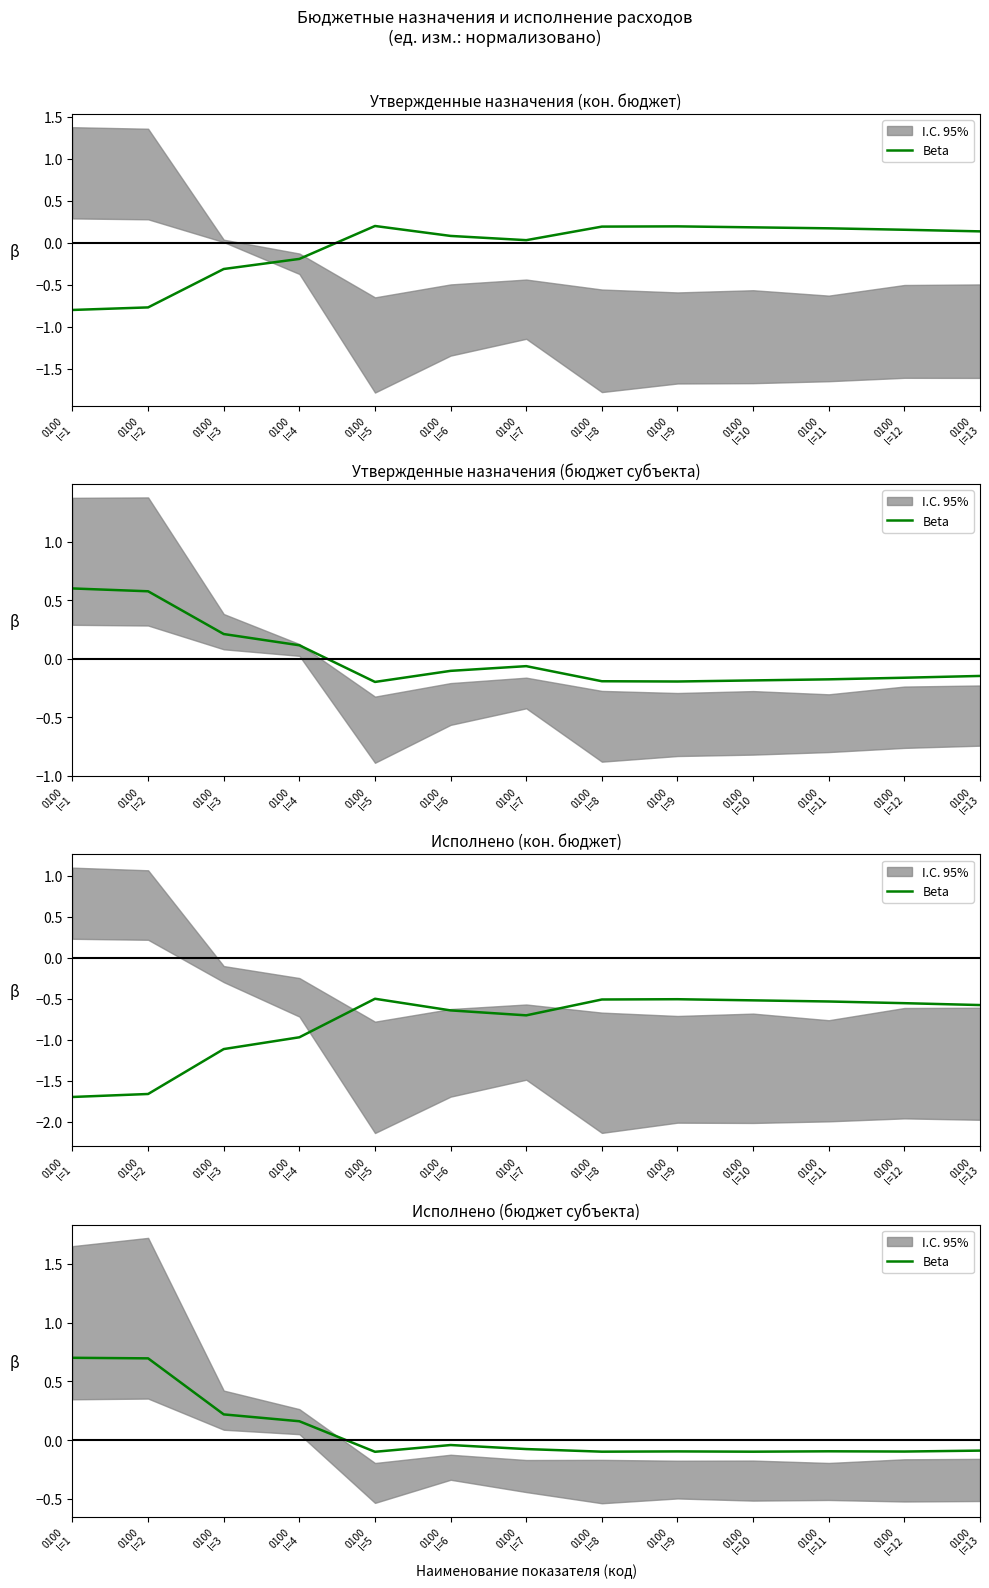

Does the chart have visible grid lines?

No